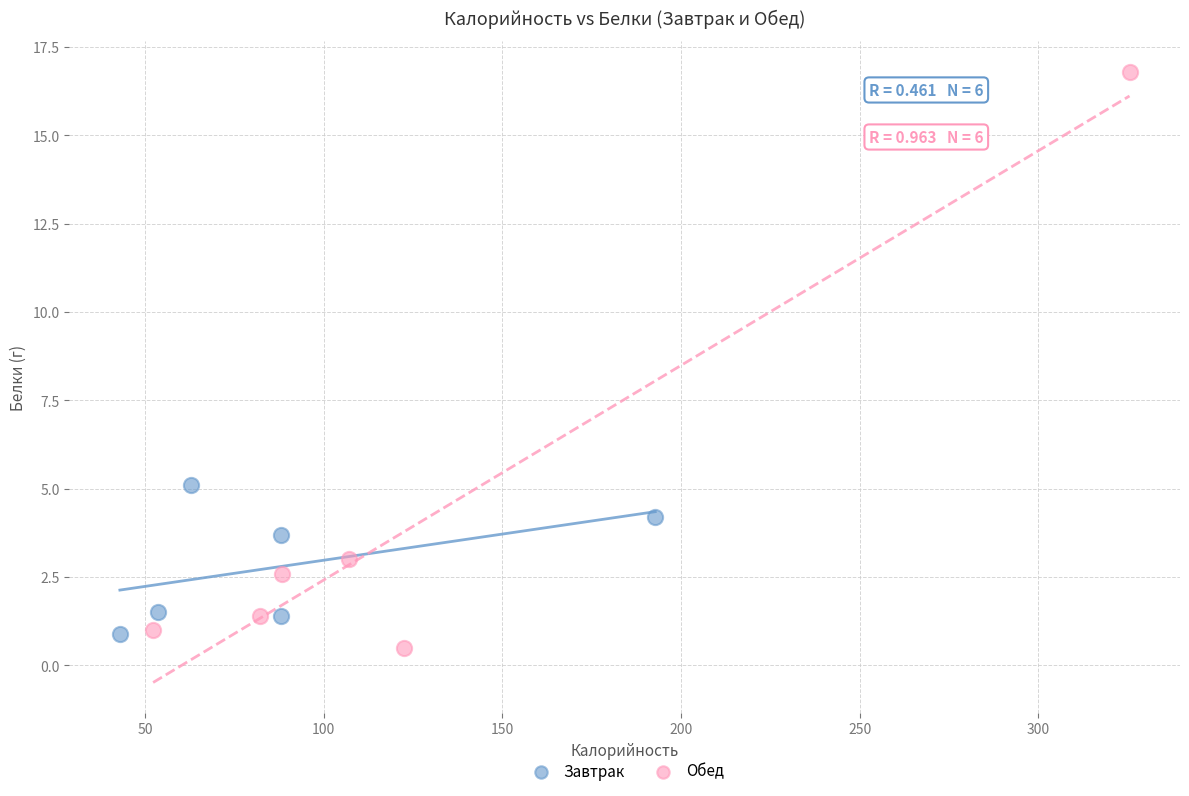

Which series contains the highest Y value?

Обед